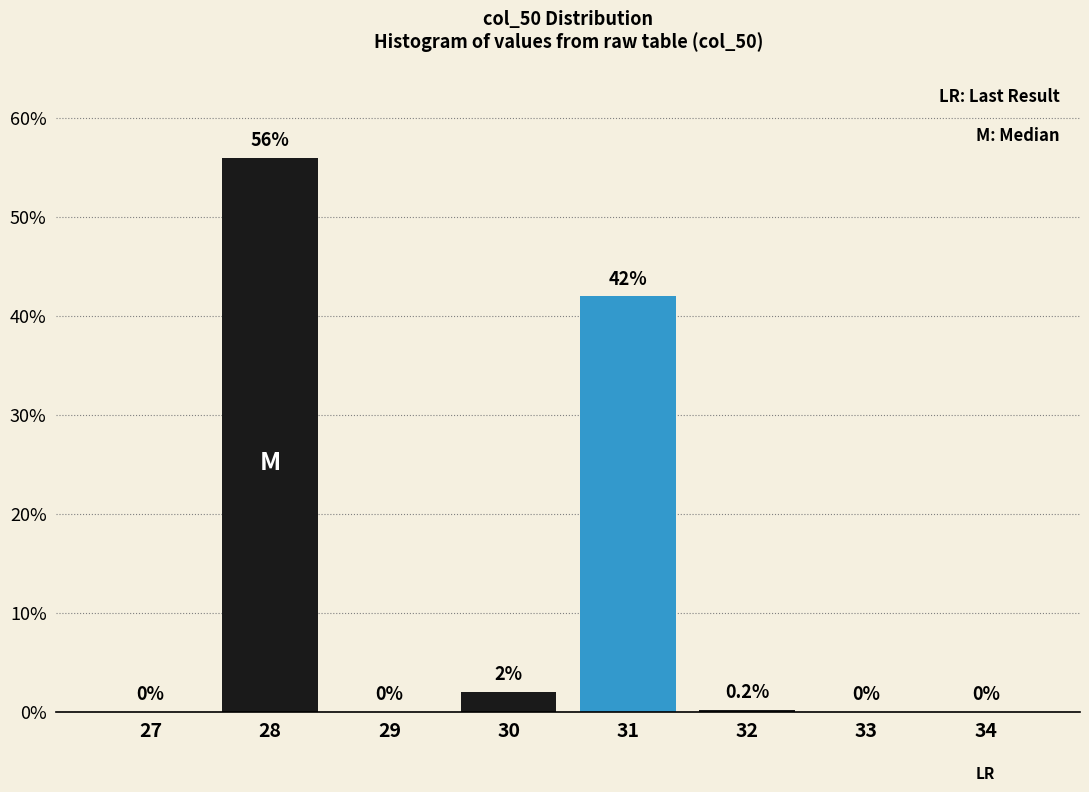

Reading right to left, transcribe all the data shown in this chart.

34=0.0	33=0.0	32=0.2	31=42.0	30=2.0	29=0.0	28=56.0	27=0.0